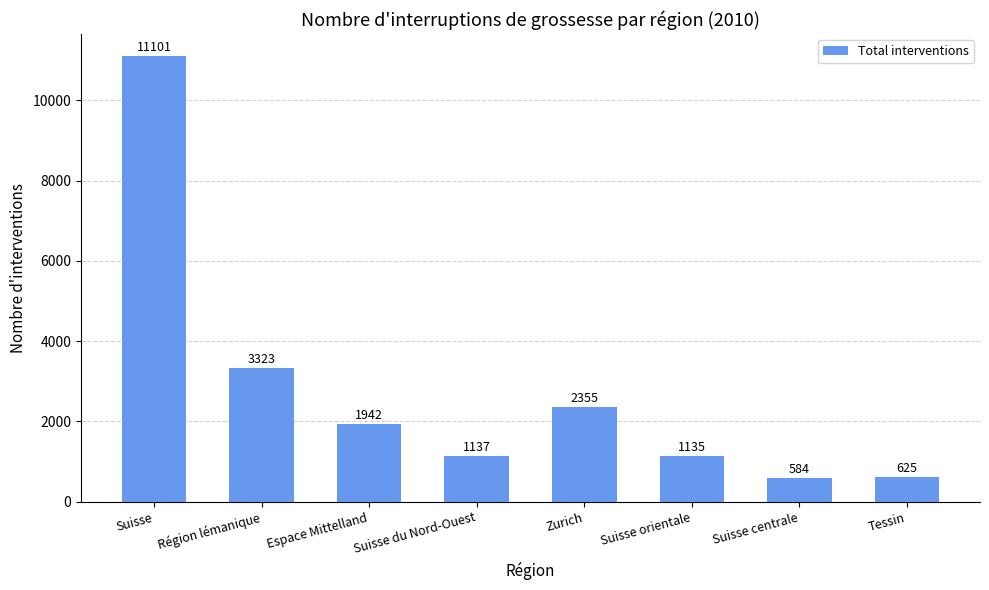

What is the sum of all values?

22202